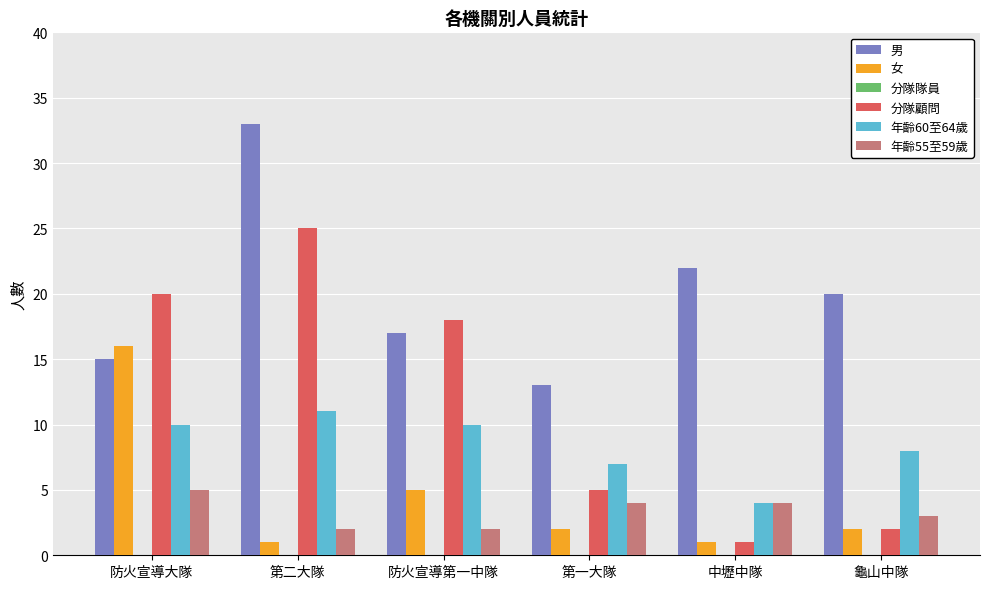

What is the minimum value for 分隊顧問?

1